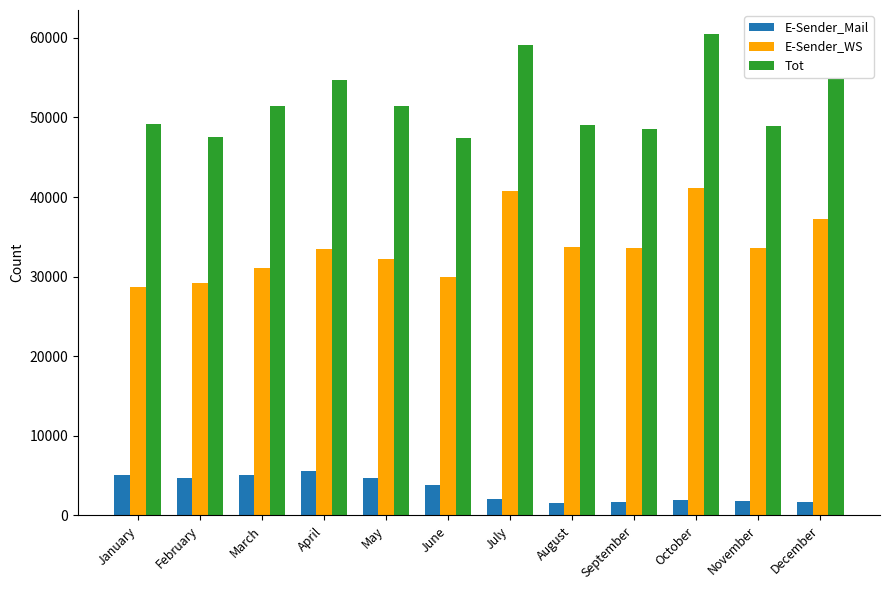

The value of Tot at August is 49052. True or false?

True